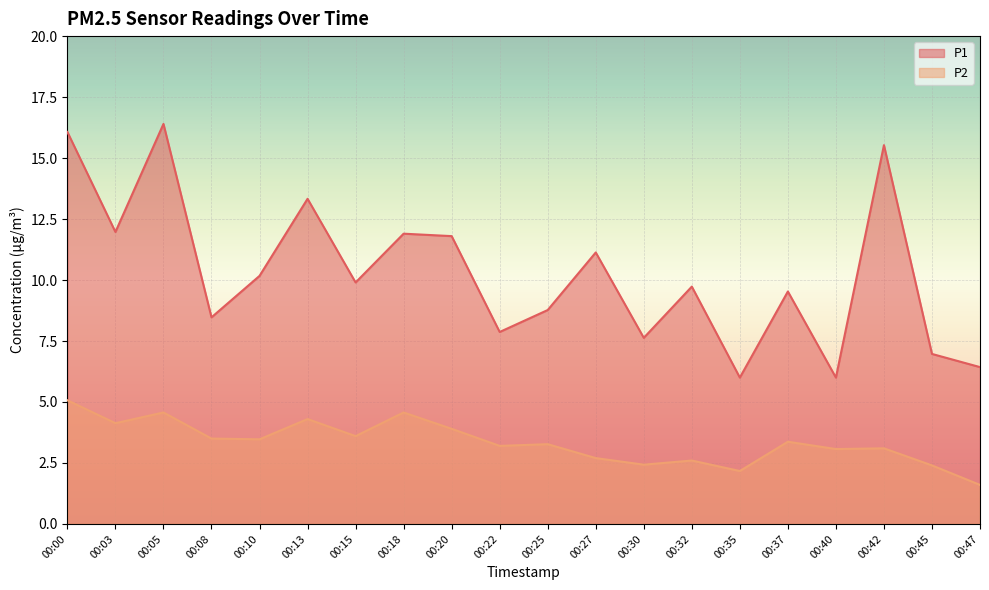

What is the maximum value shown in the chart?

16.4